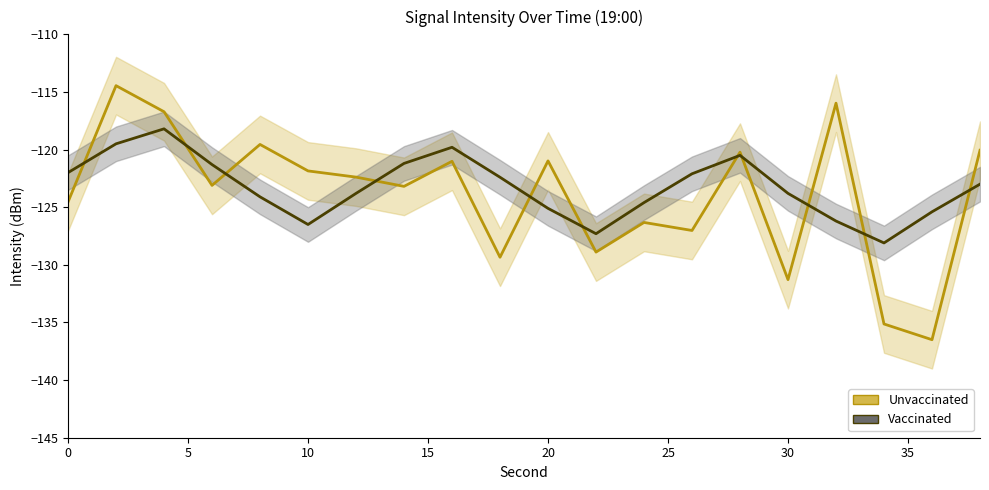

Reading right to left, extract all data points from this chart.

Unvaccinated (intensity raw): -120.1	-136.5	-135.1	-116.0	-131.3	-120.2	-127.0	-126.3	-128.9	-121.0	-129.3	-121.0	-123.2	-122.4	-121.9	-119.6	-123.1	-116.7	-114.5	-124.5
Vaccinated (intensity smoothed): -123.0	-125.4	-128.1	-126.2	-123.8	-120.5	-122.1	-124.6	-127.3	-125.1	-122.4	-119.8	-121.2	-123.8	-126.5	-124.1	-121.3	-118.2	-119.5	-122.0